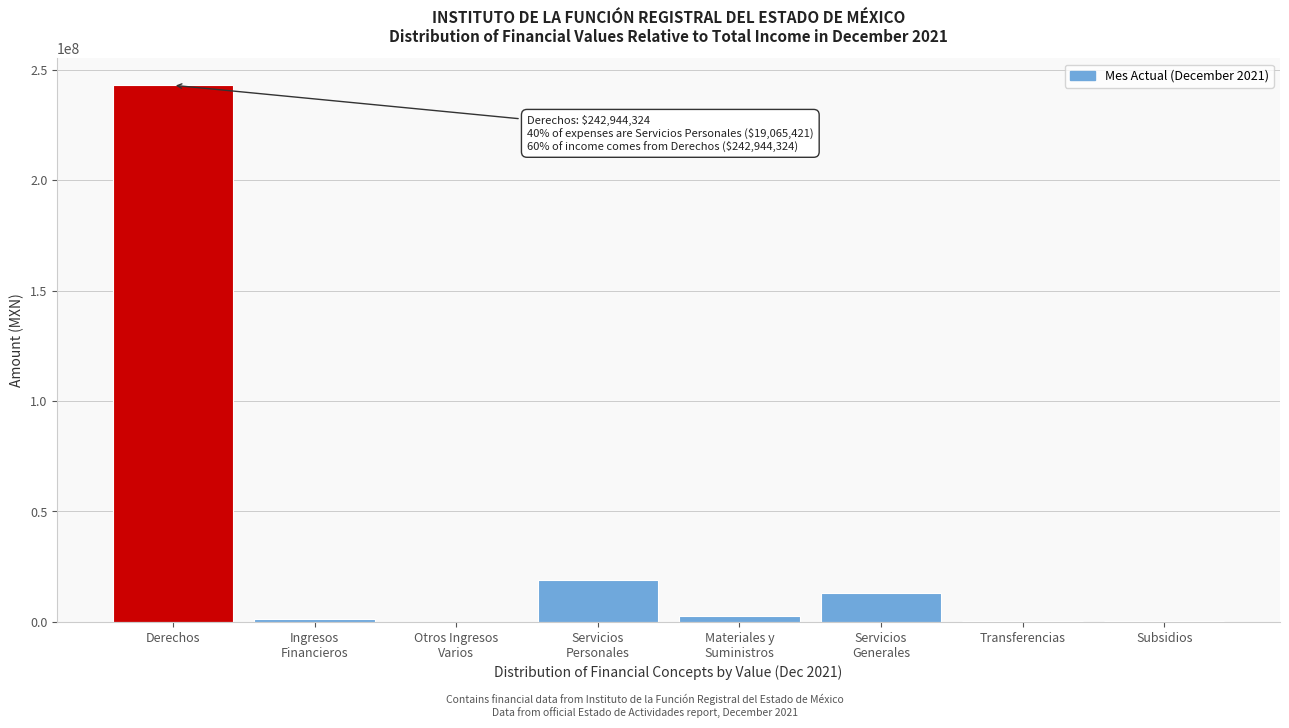

What is the maximum value shown in the chart?

242944324.0